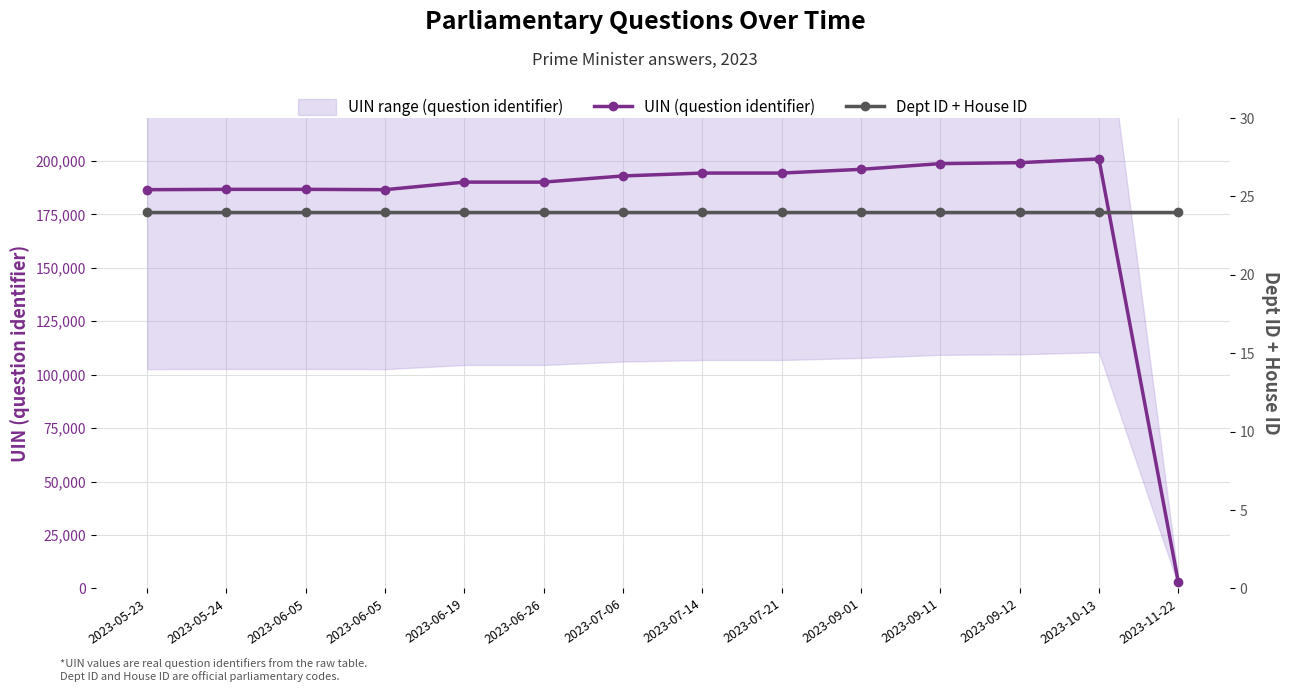

Which series has the largest total across all categories?

UIN (question identifier)